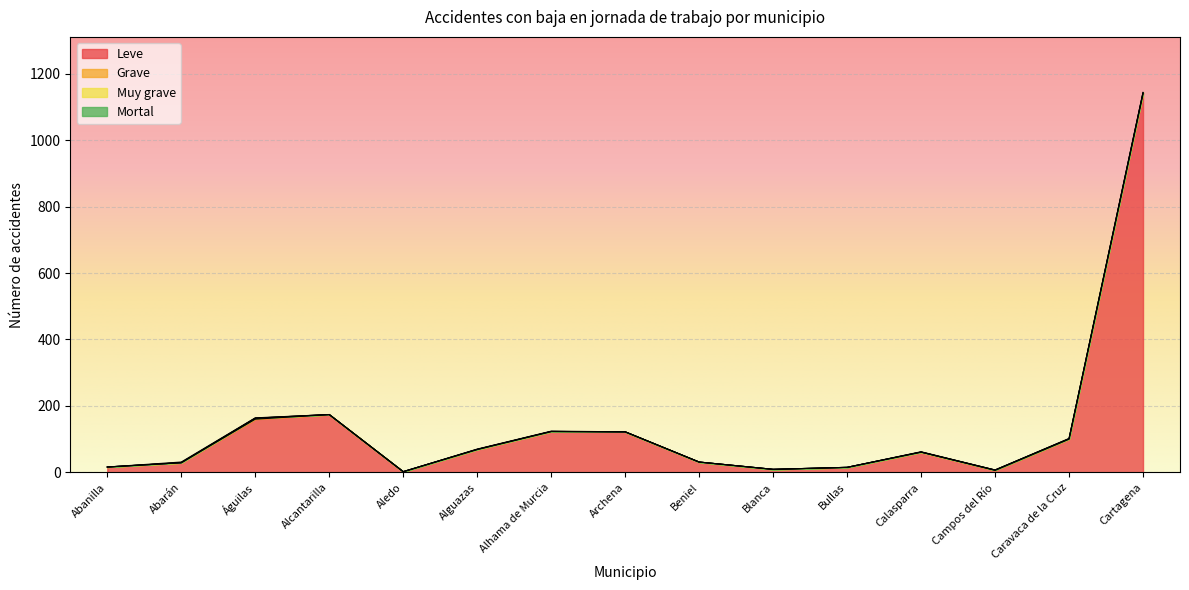

How many lines are shown in the chart?

4